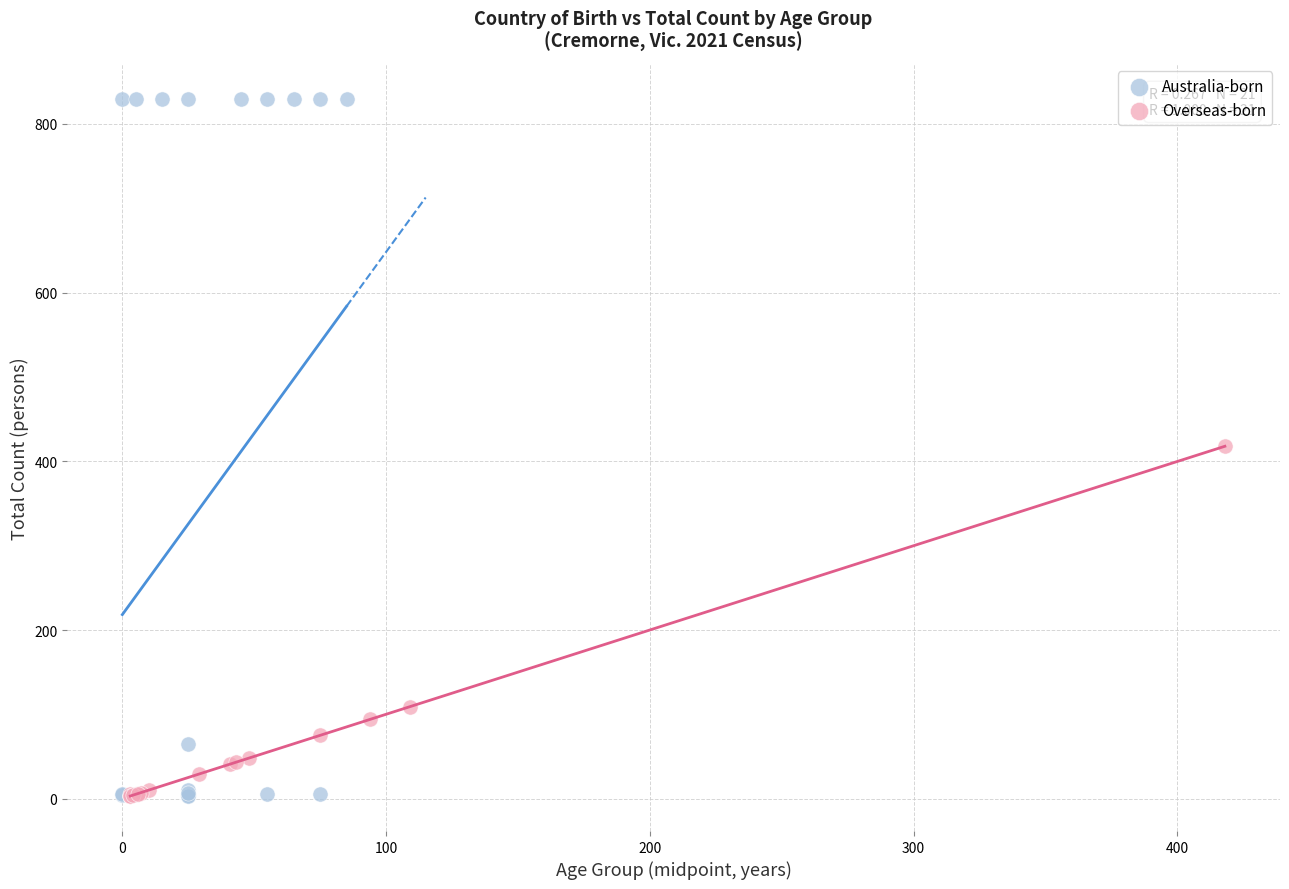

Which series reaches the maximum Y coordinate?

Australia-born